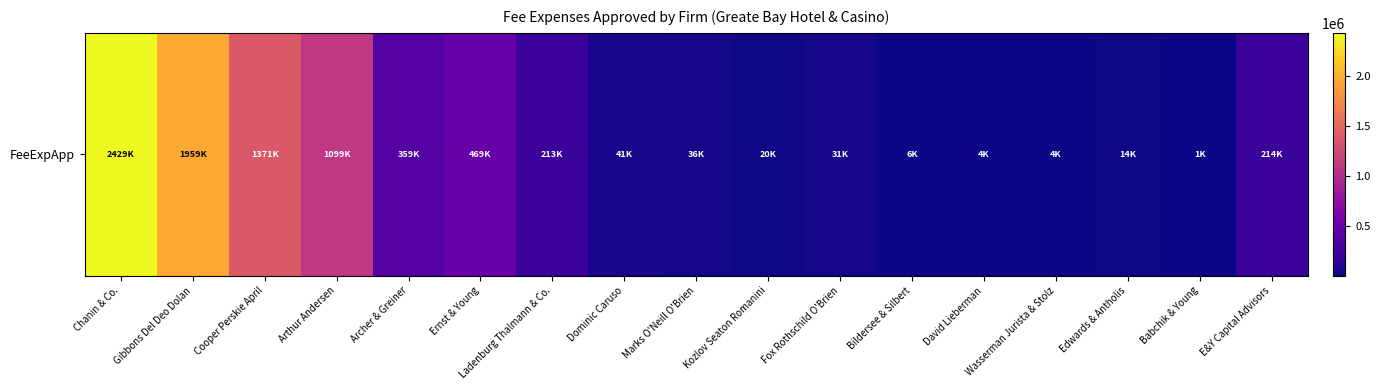

List the labels in order of value, largest first.

Chanin & Co., Gibbons Del Deo Dolan, Cooper Perskie April, Arthur Andersen, Ernst & Young, Archer & Greiner, E&Y Capital Advisors, Ladenburg Thalmann & Co., Dominic Caruso, Marks O'Neill O'Brien, Fox Rothschild O'Brien, Kozlov Seaton Romanini, Edwards & Antholis, Bildersee & Silbert, David Lieberman, Wasserman Jurista & Stolz, Babchik & Young